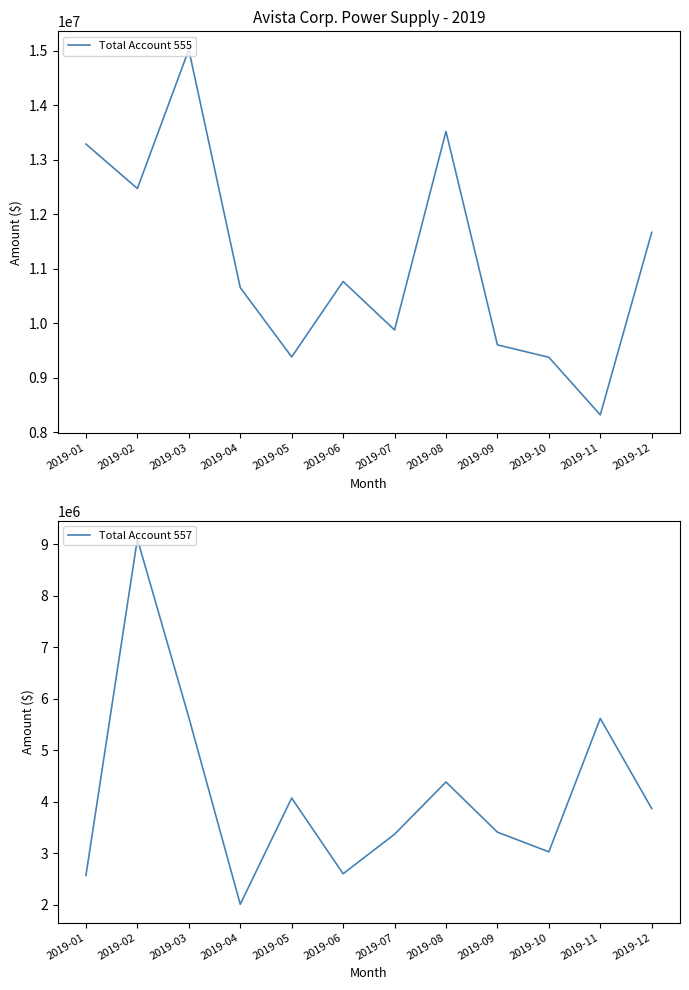

How many categories are shown in the chart?

12